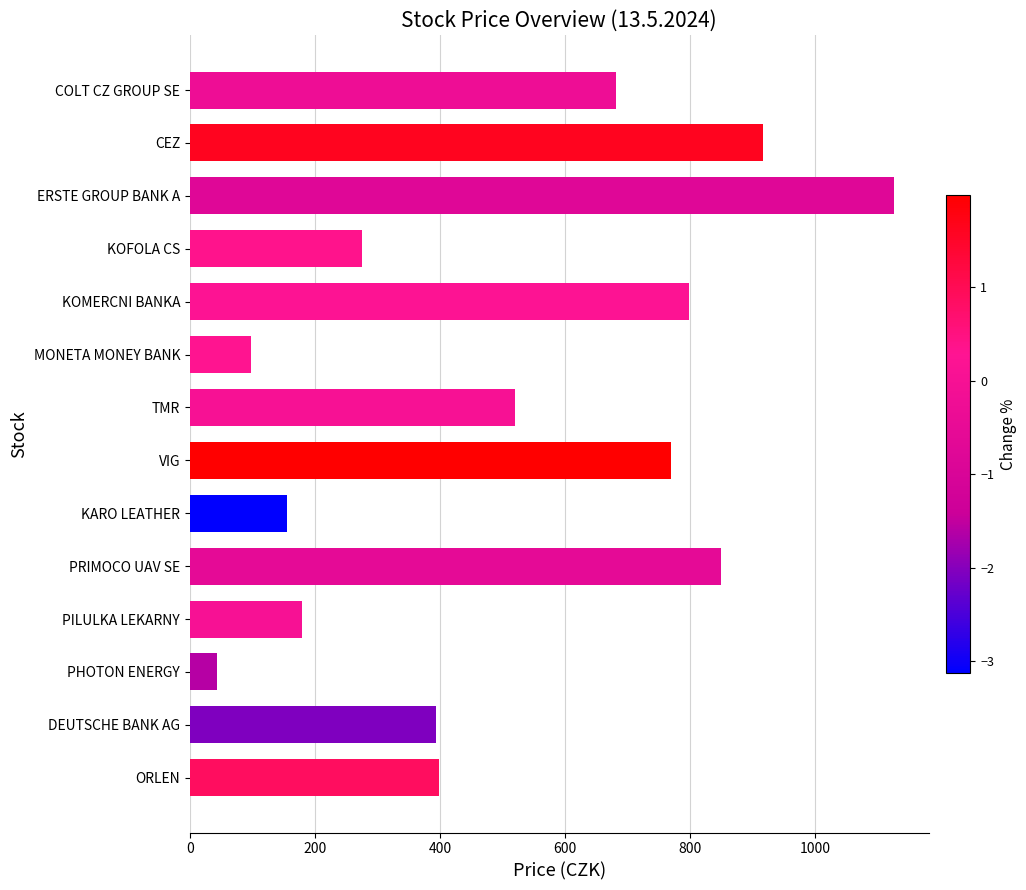

What is the change in value from COLT CZ GROUP SE to VIG?

+88.0